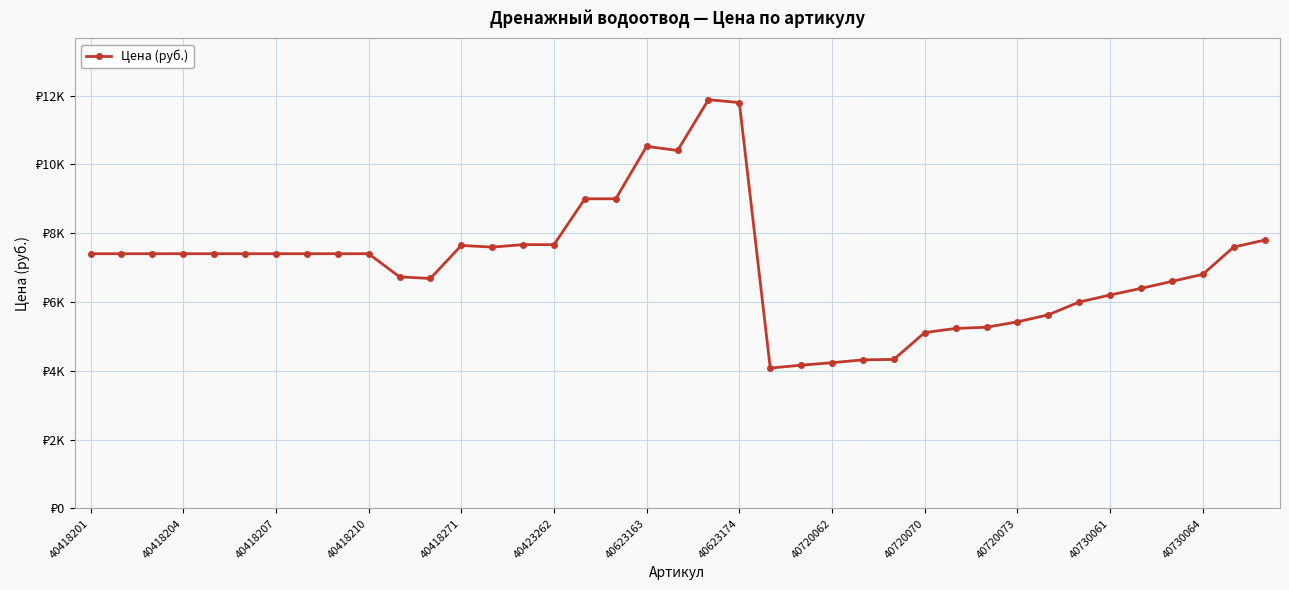

Does the chart have visible grid lines?

Yes